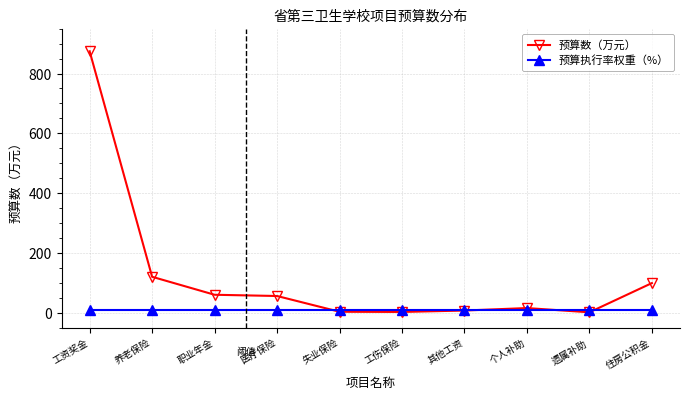

How many lines are shown in the chart?

2